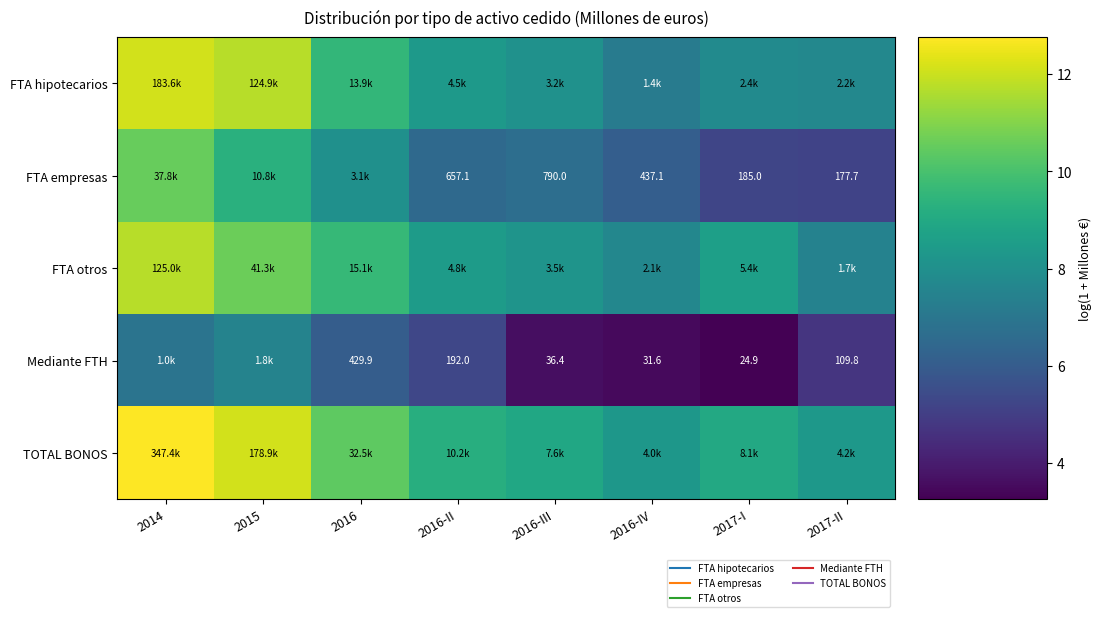

What is the difference between the highest and lowest values at 2014?

5.8